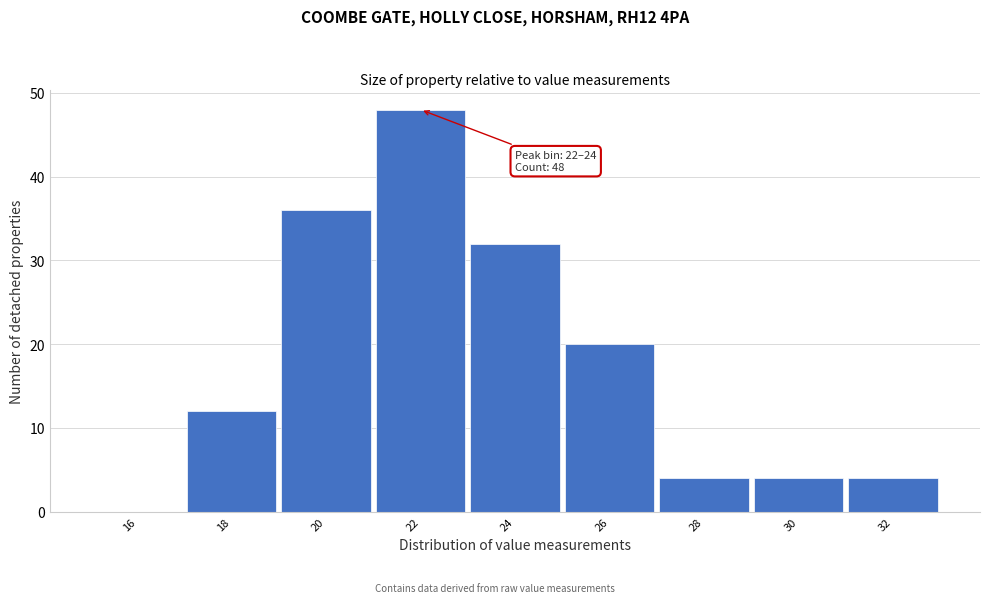

Reading left to right, list all the values displayed in this chart.

16=0	18=12	20=36	22=48	24=32	26=20	28=4	30=4	32=4